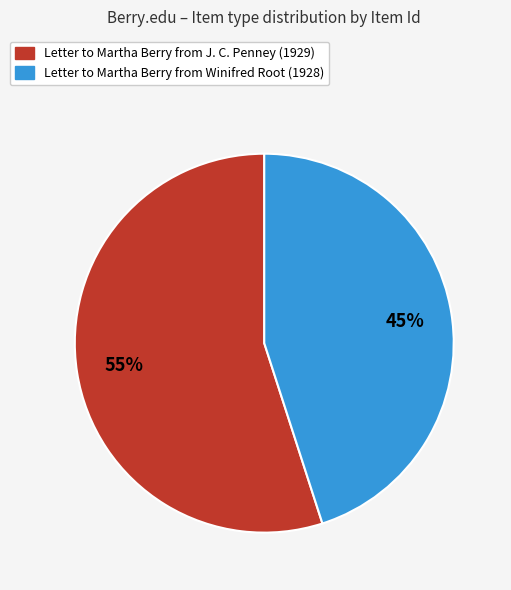

Which category has the smallest portion of the pie?

Letter to Martha Berry from Winifred Root (1928)